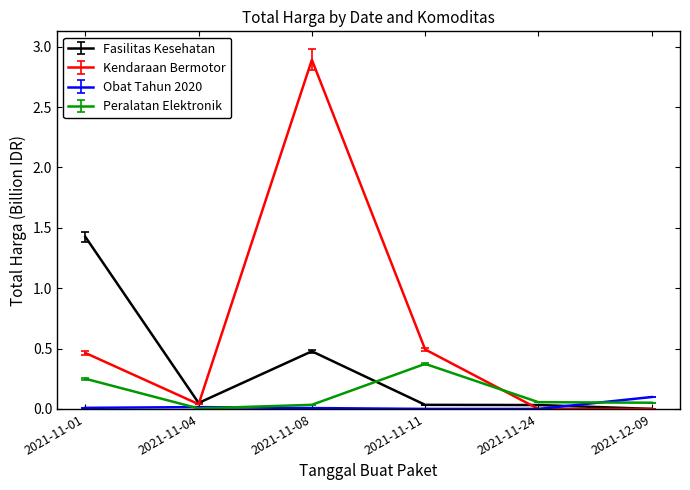

The Peralatan Elektronik series shows 0.0 at 2021-11-08. True or false?

True